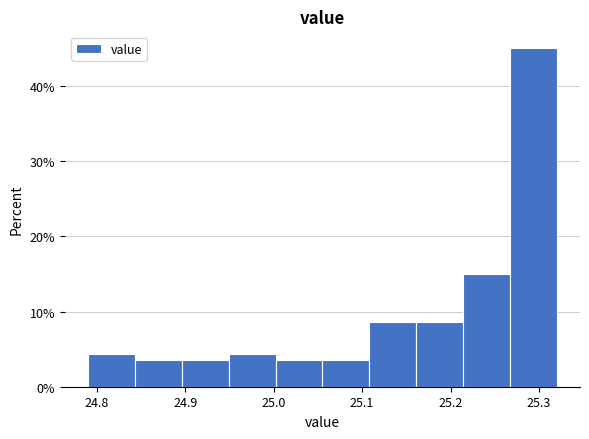

Reading left to right, list every bar in this chart as the range it spans on the x-axis followed by its height. Neither the bar edges nor the heights are printed on the chart, so give them approximately, as read against the axes.

24.790 to 24.843: 4
24.843 to 24.896: 4
24.896 to 24.949: 4
24.949 to 25.002: 4
25.002 to 25.055: 4
25.055 to 25.108: 4
25.108 to 25.161: 9
25.161 to 25.214: 9
25.214 to 25.267: 15
25.267 to 25.320: 45